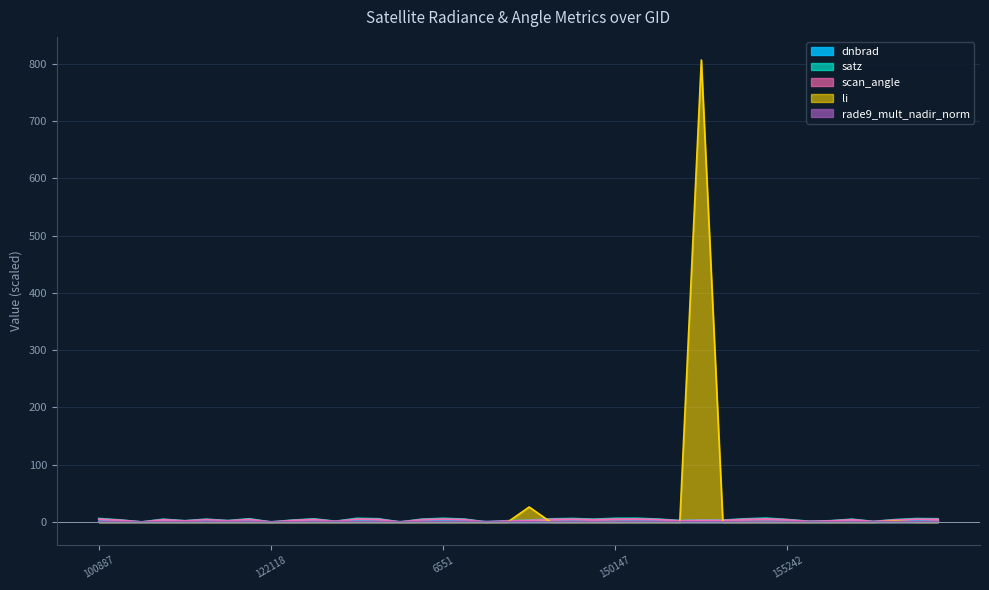

Count the number of categories in the chart.

40